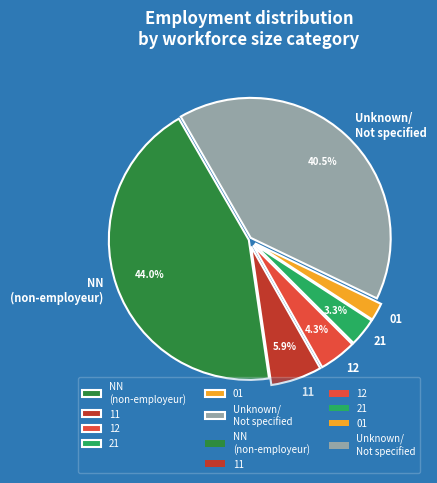

Is it true that 21 is 3% of the pie?

True